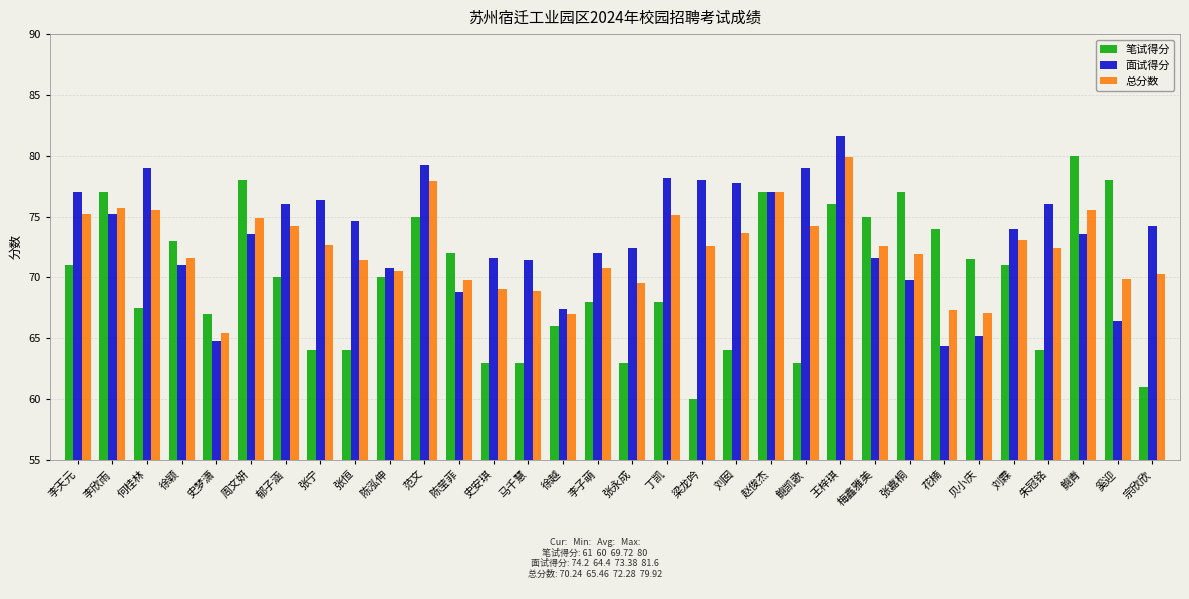

What is the difference between the highest and lowest values at 刘囡?

13.8